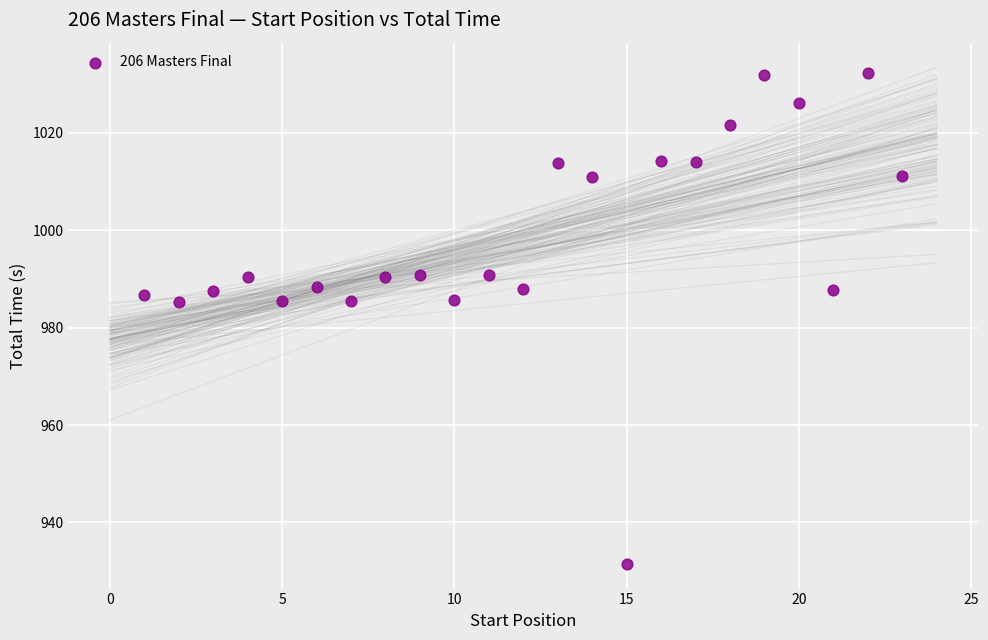

What is the range of X values (max minus min)?

22.0